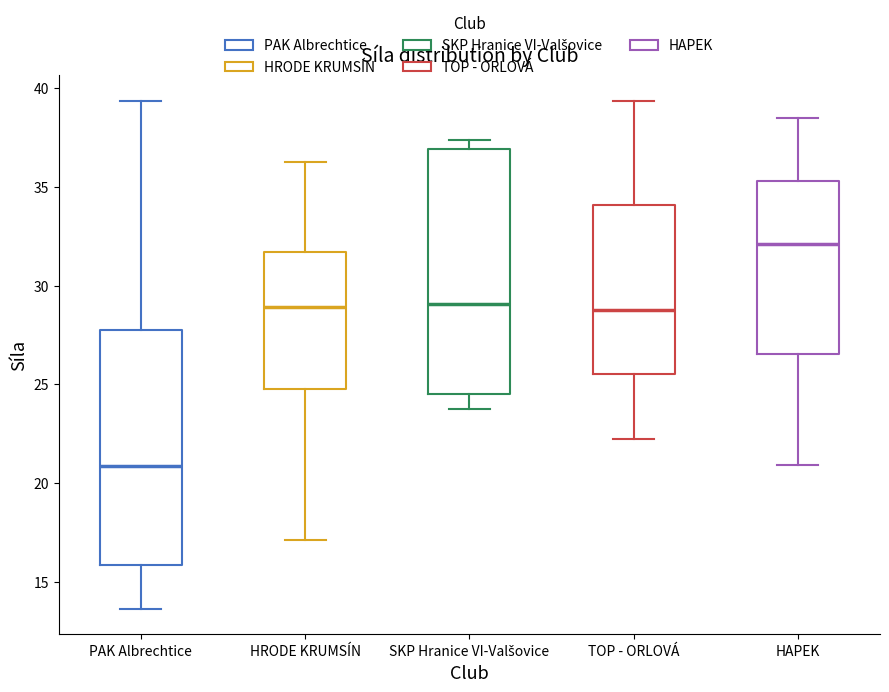

Comparing the boxes themselves (not the whiskers), which one is the tallest?

SKP Hranice VI-Valšovice